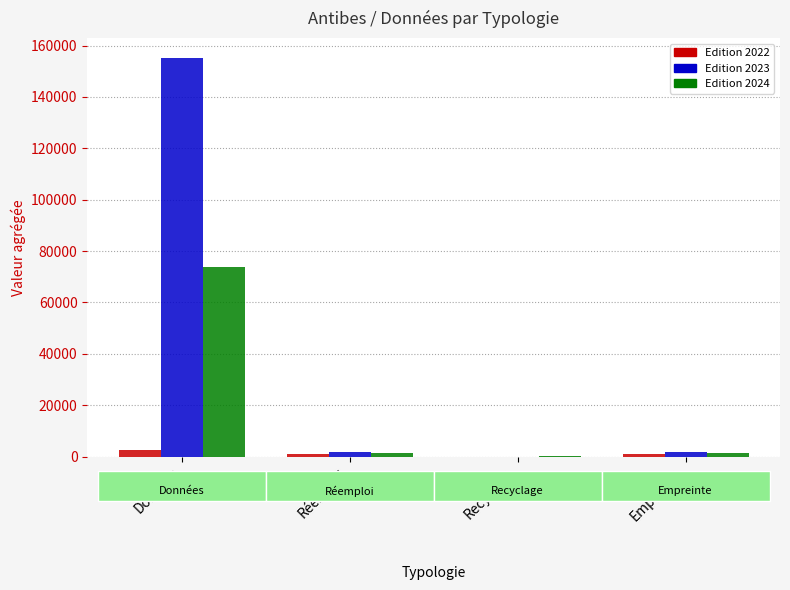

What is the sum of all Edition 2023 values?

158693.3